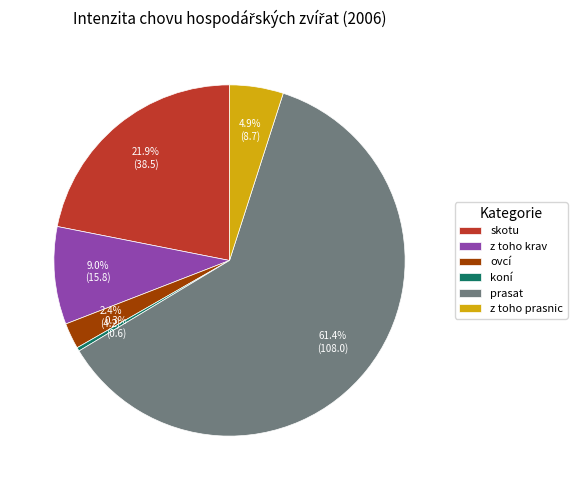

Is the sum of z toho prasnic and skotu greater than half?

No